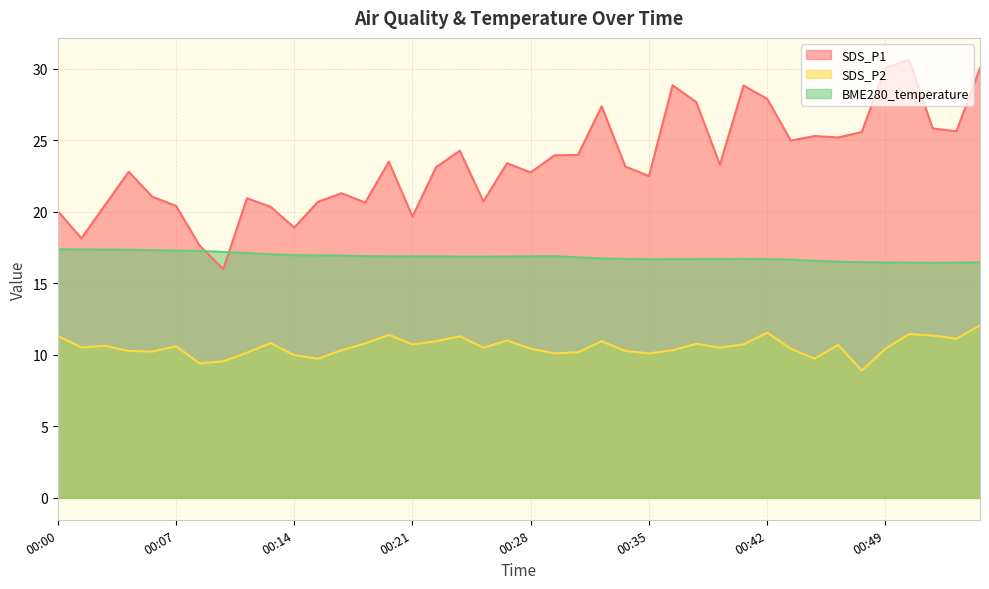

What is the average value of the SDS_P1 series?

23.4